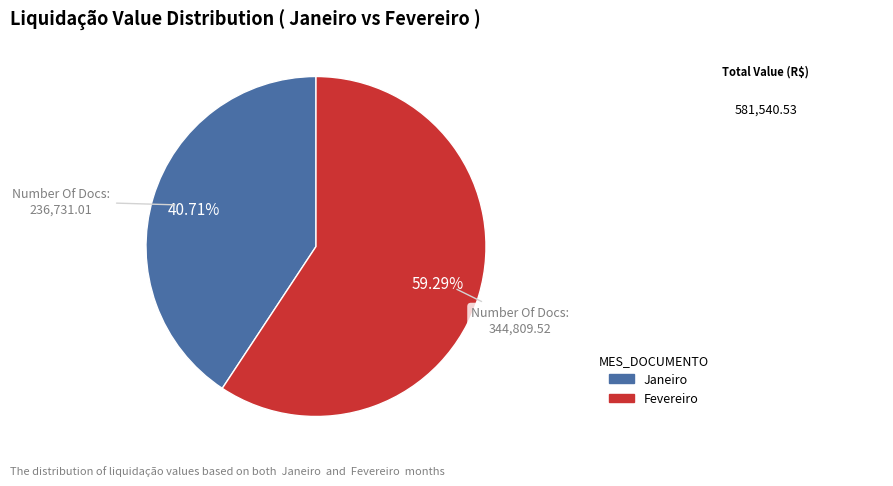

To the nearest percent, what is the difference between the largest and smallest slice percentages?

19%